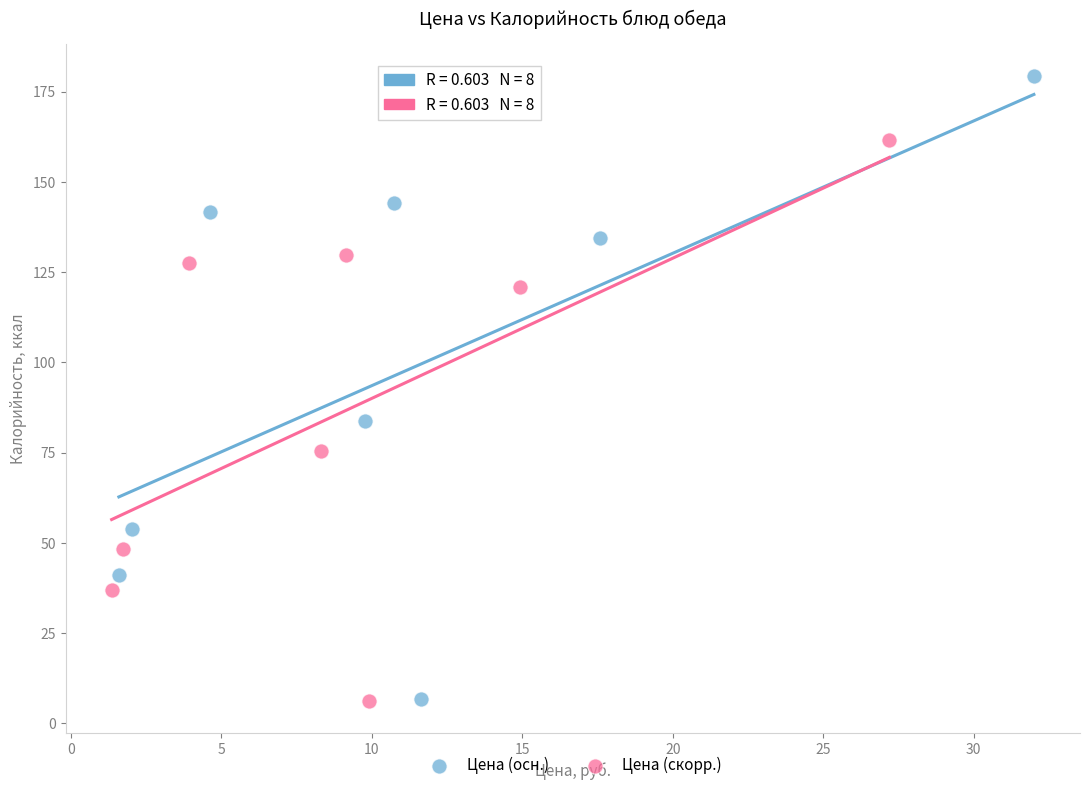

Which series contains the highest Y value?

Цена (осн.)